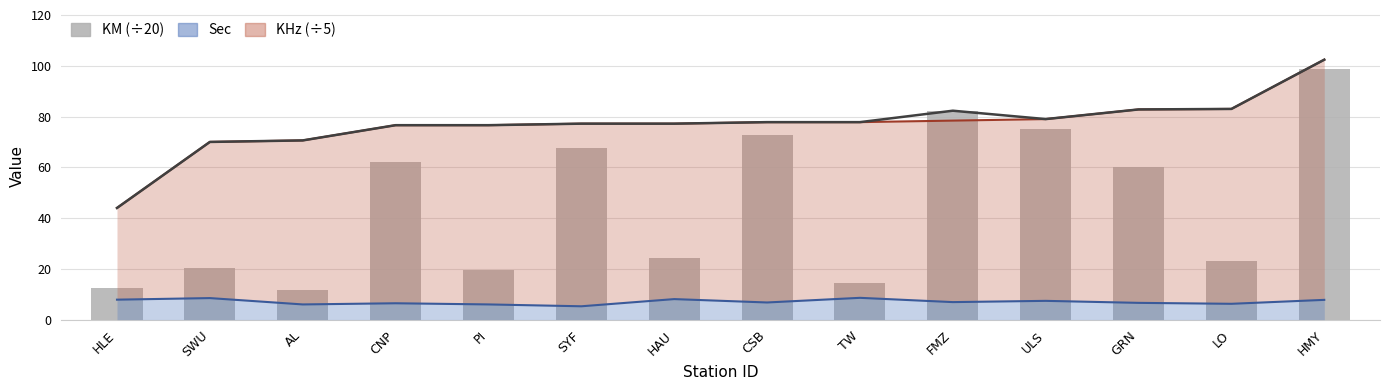

How many data points are above 60?

7